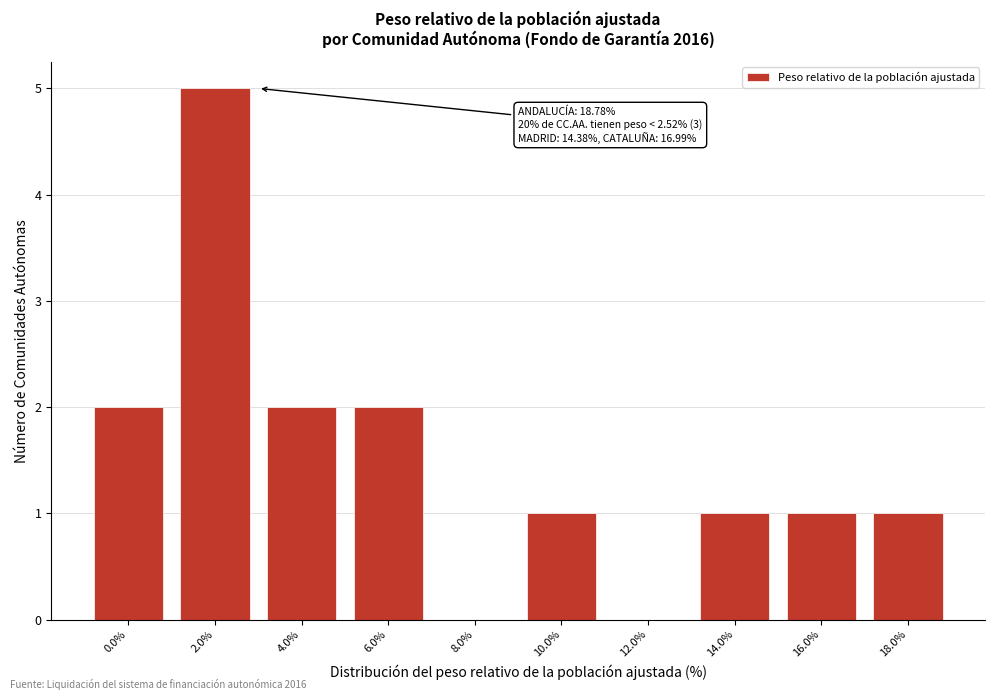

Reading right to left, list all the values displayed in this chart.

18.0%=1	16.0%=1	14.0%=1	12.0%=0	10.0%=1	8.0%=0	6.0%=2	4.0%=2	2.0%=5	0.0%=2